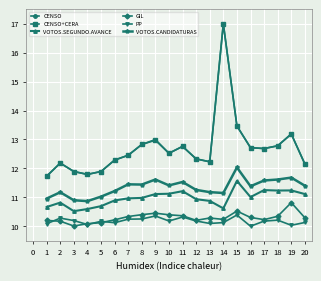

Where is the first local maximum for CENSO+CERA?

2